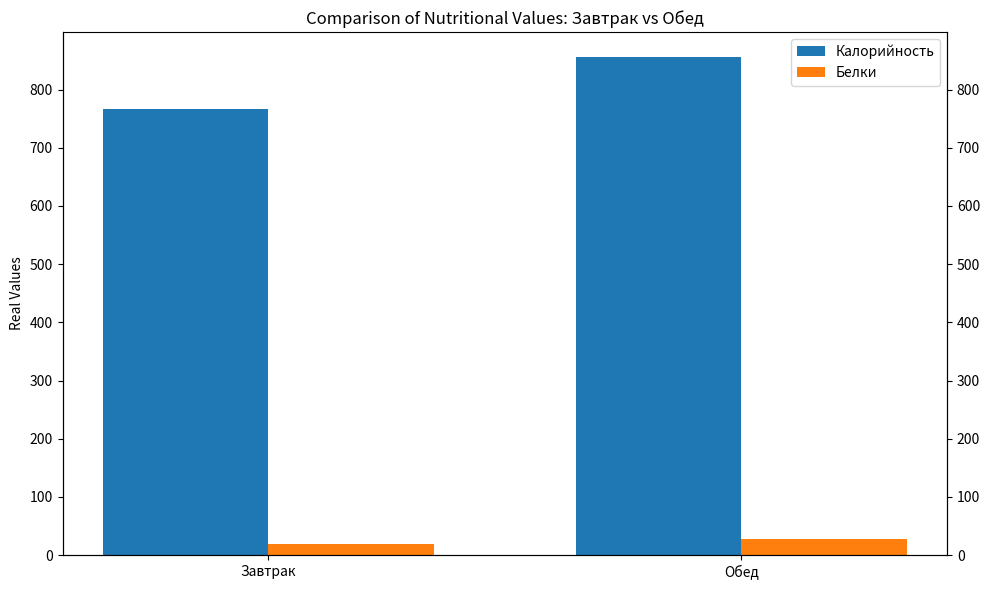

What is the sum of the Белки values at Завтрак and Обед?

47